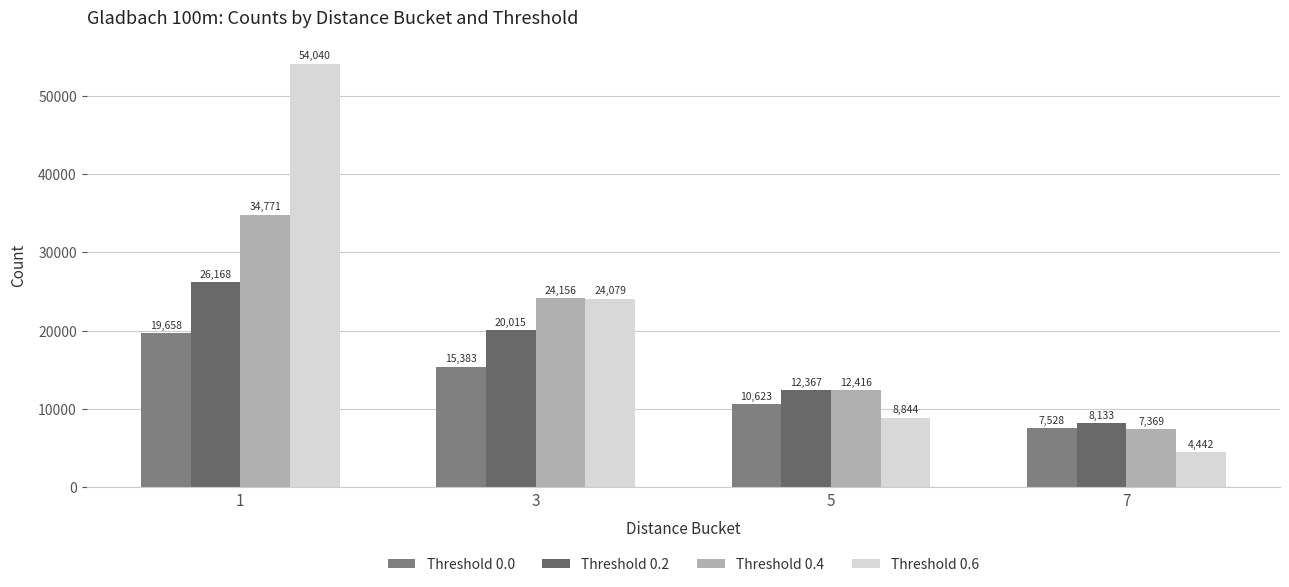

Reading left to right, list all the values displayed in this chart.

Threshold 0.0: 1=19658	3=15383	5=10623	7=7528
Threshold 0.2: 1=26168	3=20015	5=12367	7=8133
Threshold 0.4: 1=34771	3=24156	5=12416	7=7369
Threshold 0.6: 1=54040	3=24079	5=8844	7=4442